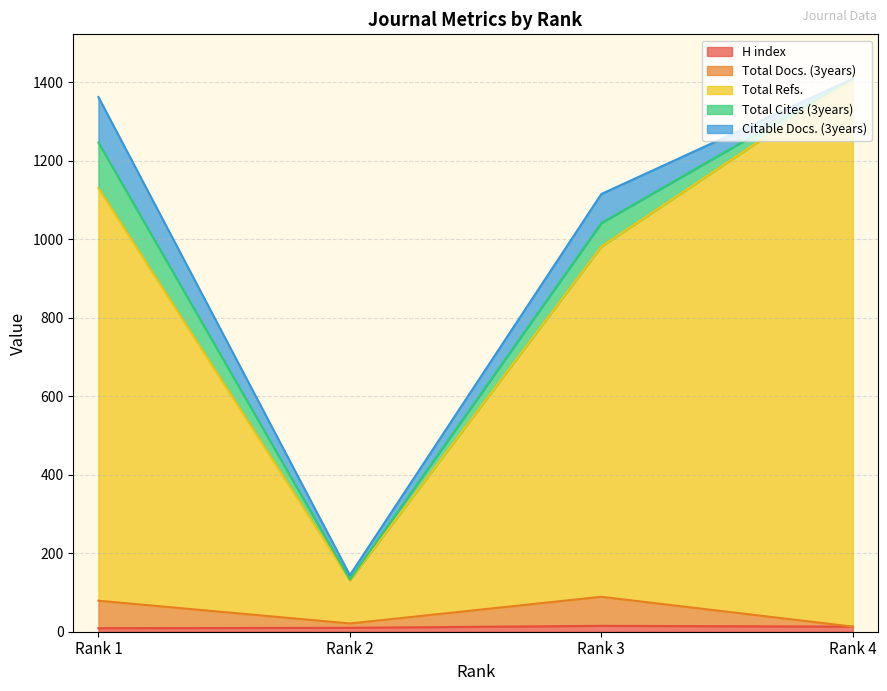

Which series has the largest range (max minus min)?

Total Refs.